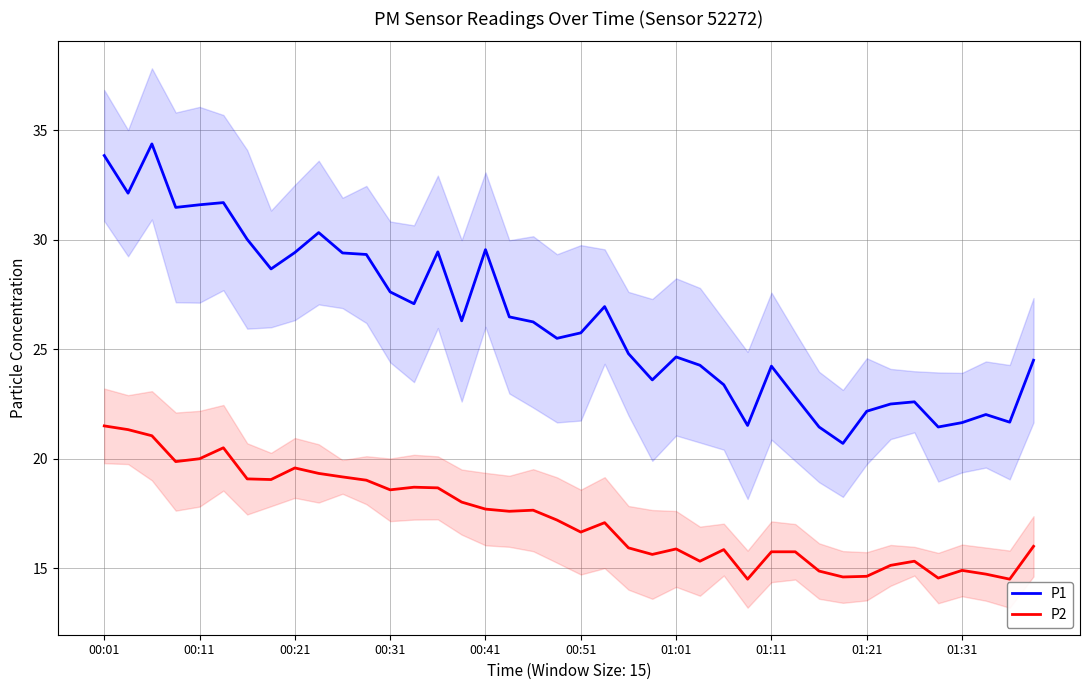

What is the greatest value displayed?

34.4